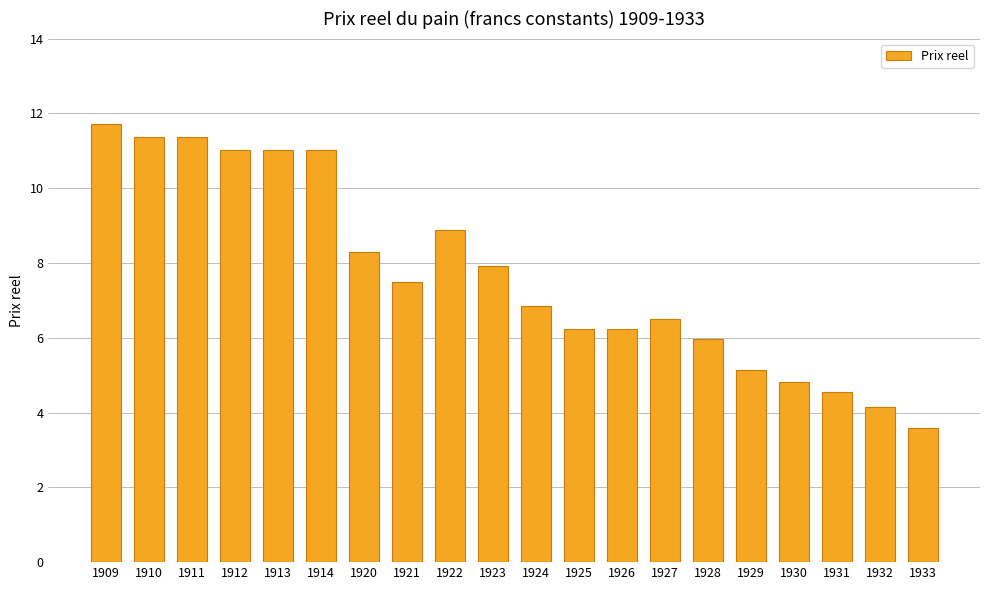

The value at 1930 is 7.2. True or false?

False